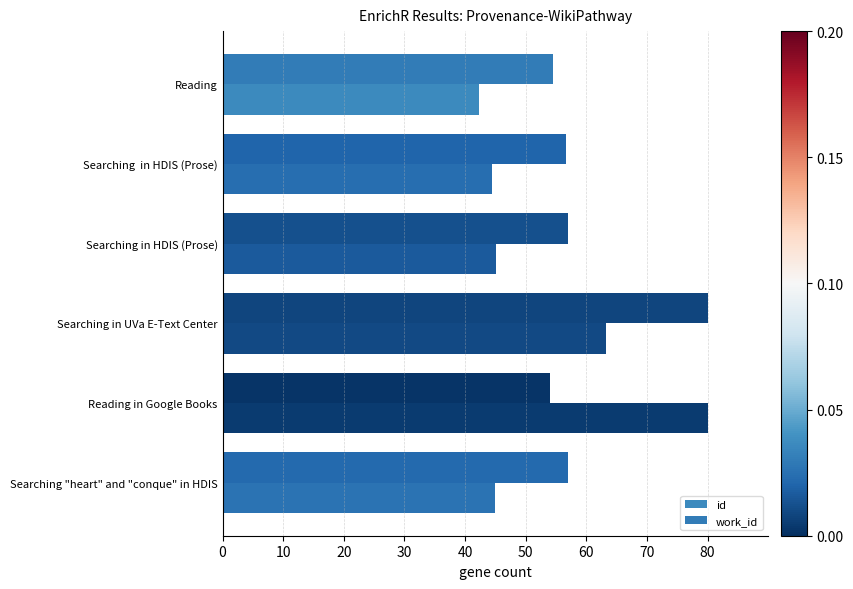

Count the number of categories in the chart.

6